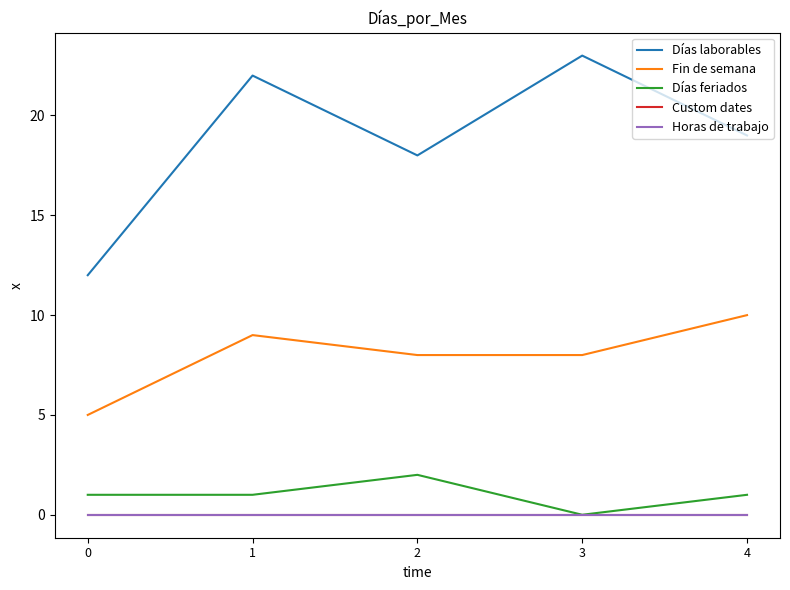

At how many categories does at least one series exceed 9?

5